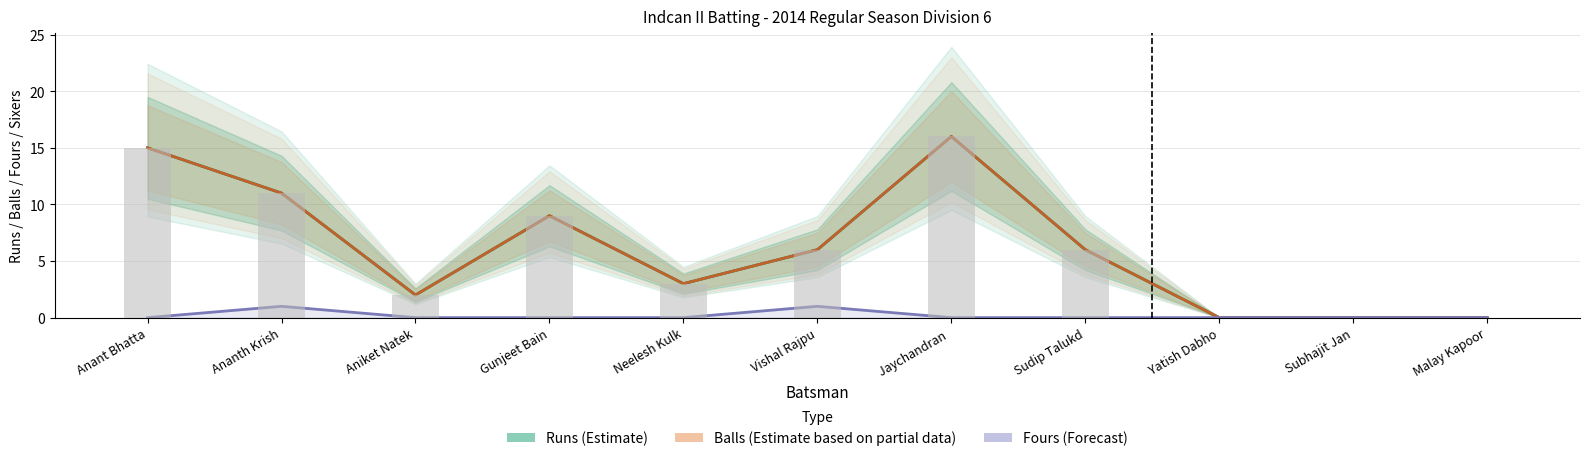

At how many categories does at least one series exceed 8?

4